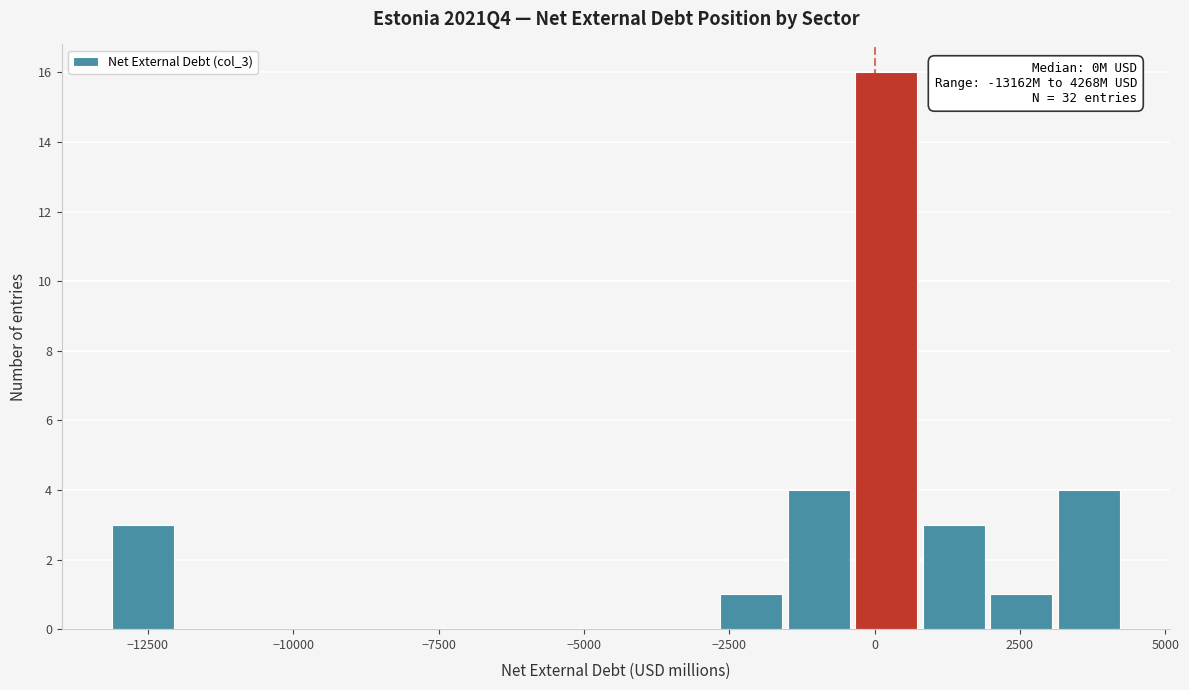

Read against the x-axis, roughly where is the centre of the tallest bar?

0